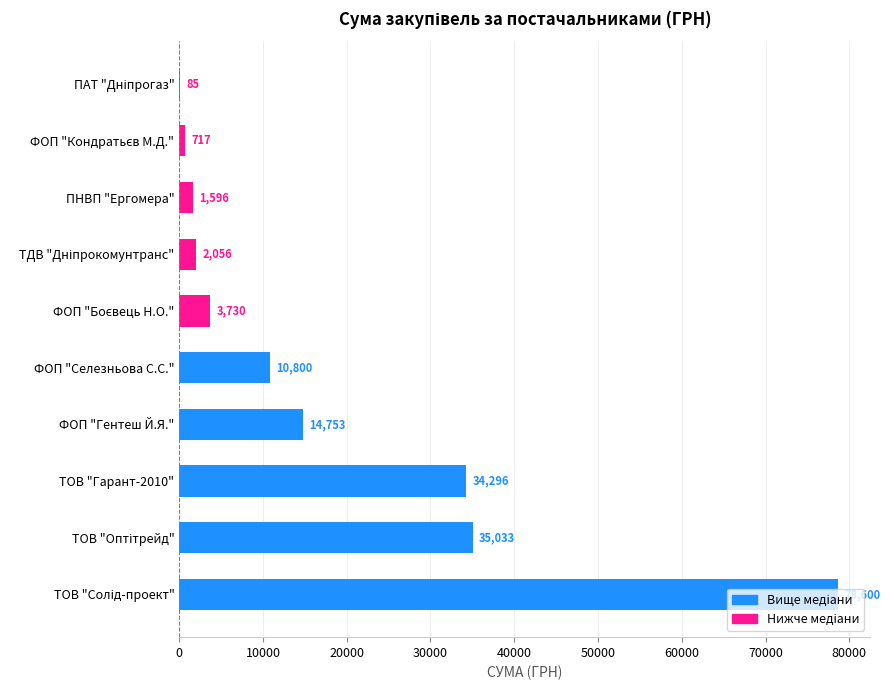

Is it true that the value at ФОП "Селезньова С.С." is 10800.0?

True